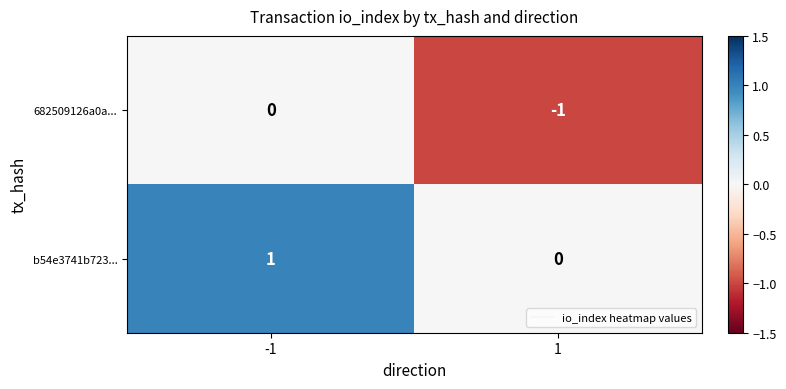

The b54e3741b723... series shows 1 at -1. True or false?

True